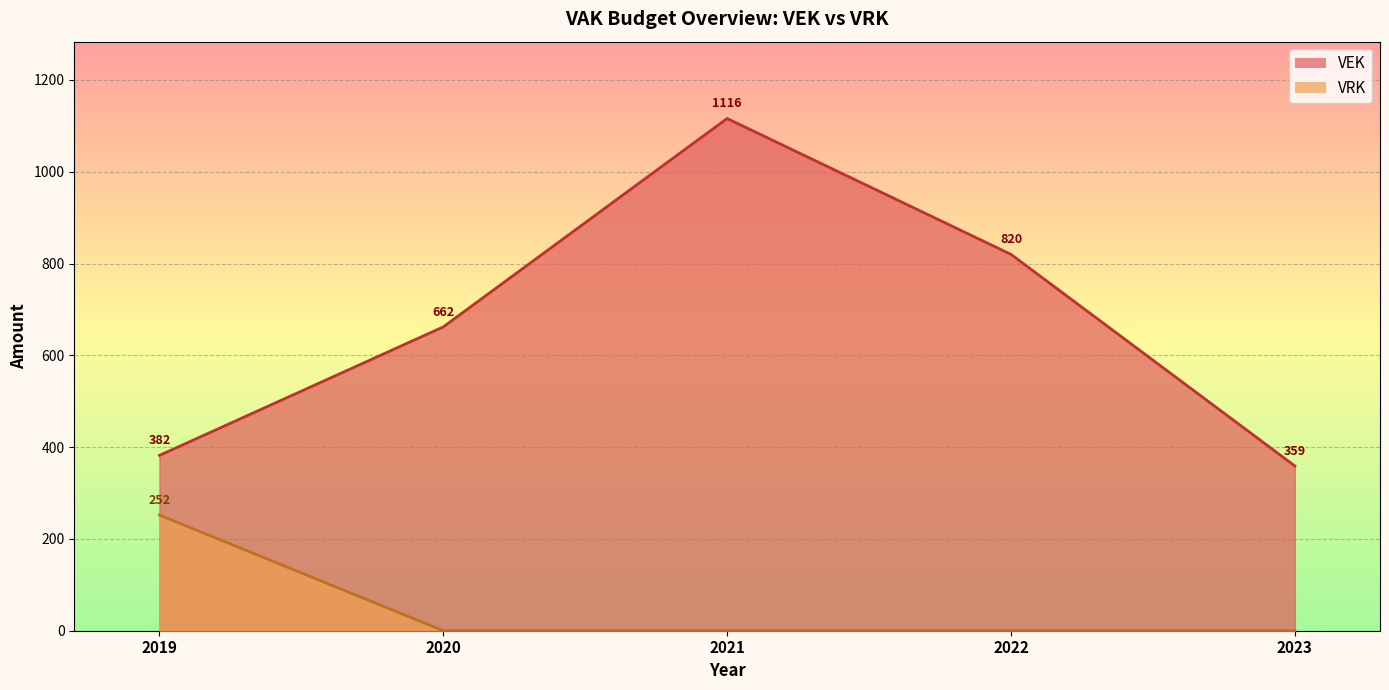

True or false: VEK has more than 1 interior local peaks.

False